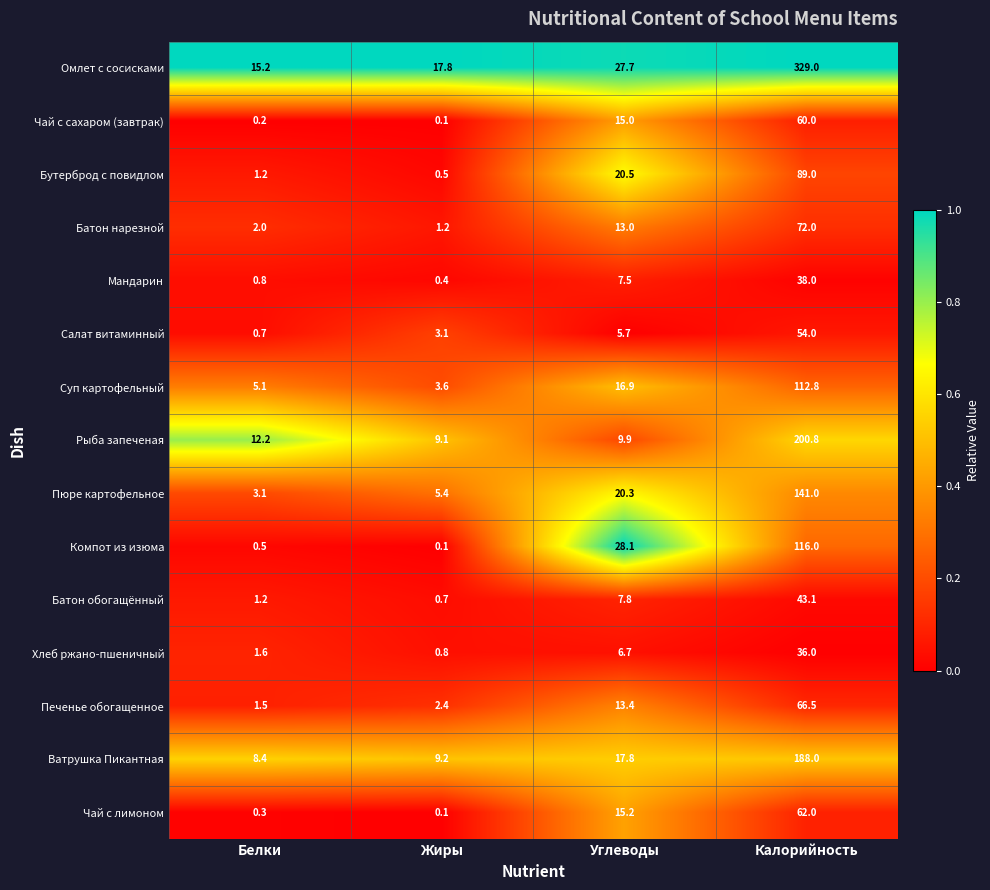

What is the difference between the maximum and minimum values in the Рыба запеченая series?

191.7